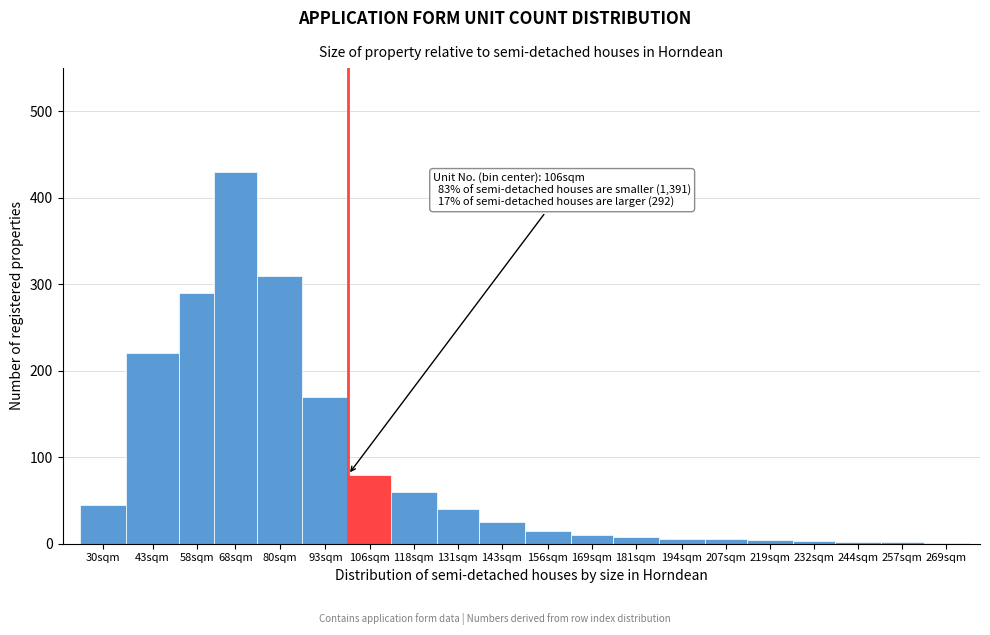

The chart shows a value of 290 at 58sqm. True or false?

True